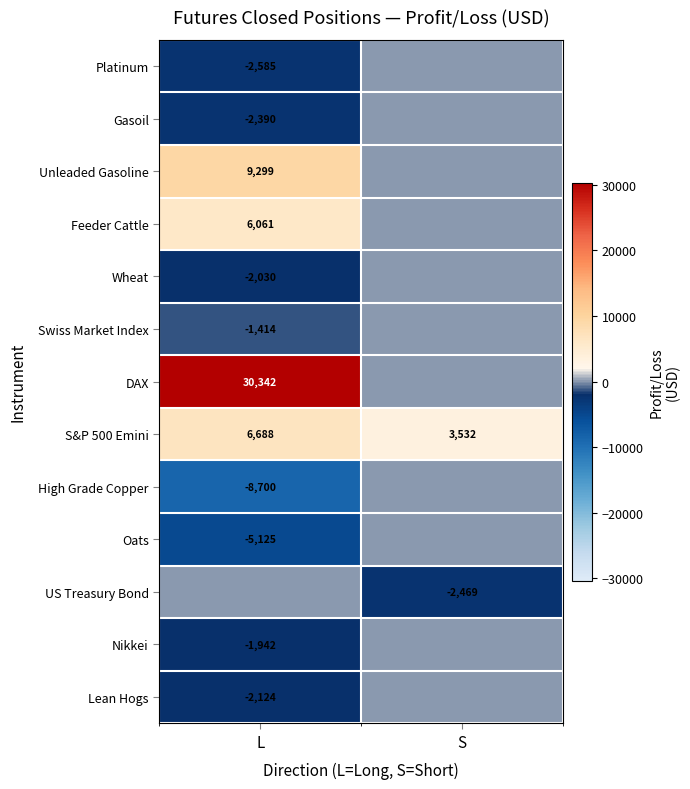

At which category does the chart reach its minimum across all series?

L